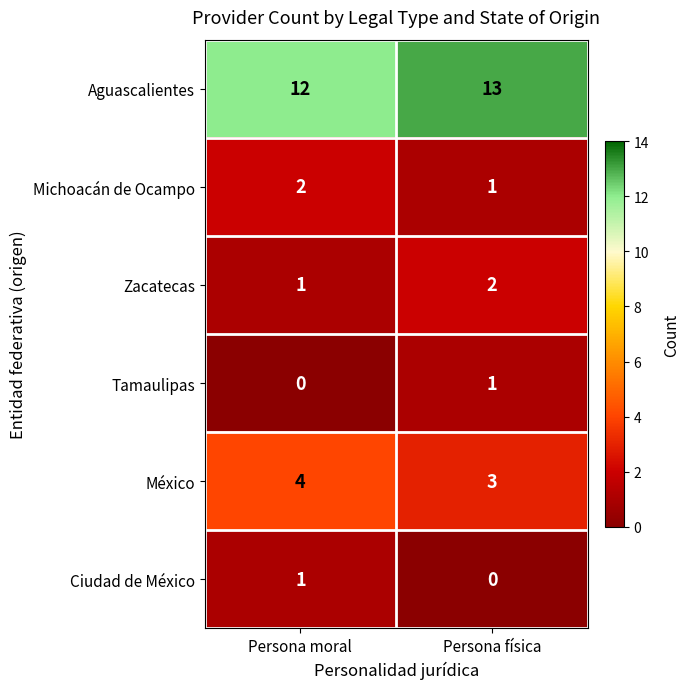

What is the average value of the México series?

4